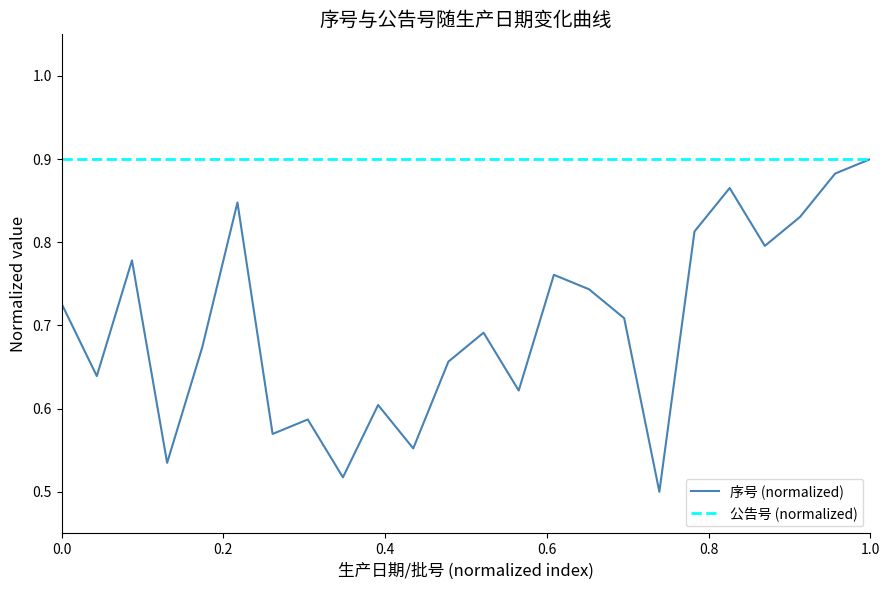

Does the chart have visible grid lines?

No